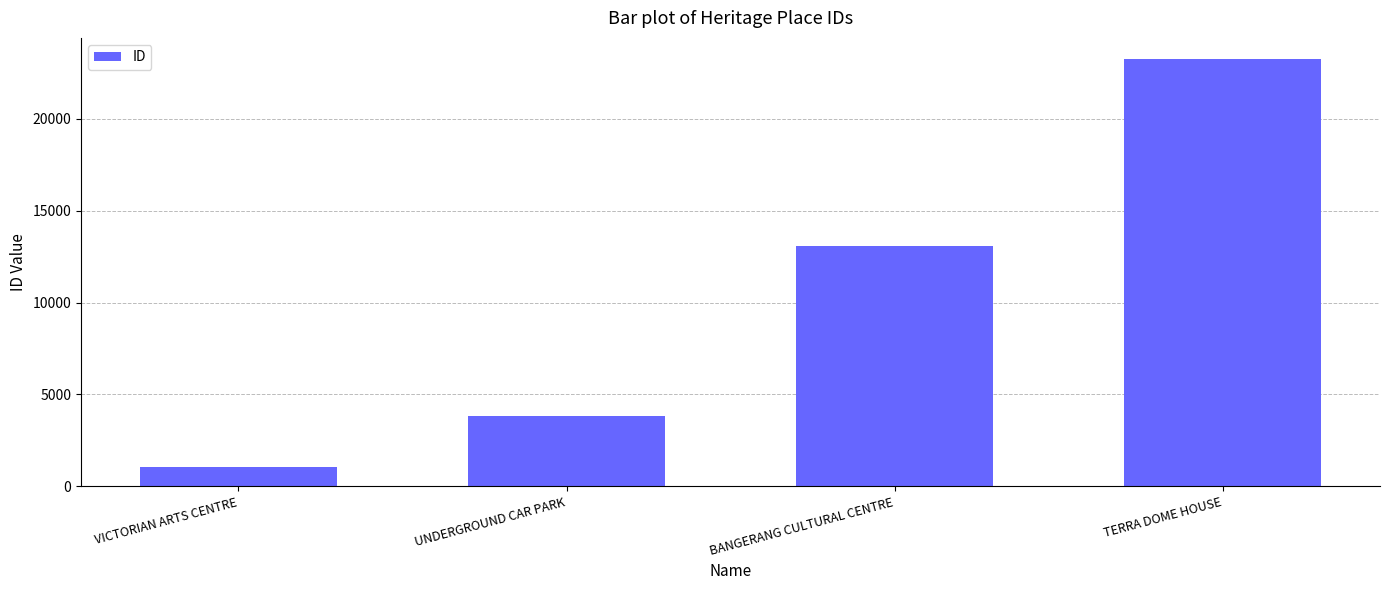

Reading left to right, what are all the values shown in this chart?

VICTORIAN ARTS CENTRE=1067	UNDERGROUND CAR PARK=3808	BANGERANG CULTURAL CENTRE=13104	TERRA DOME HOUSE=23250